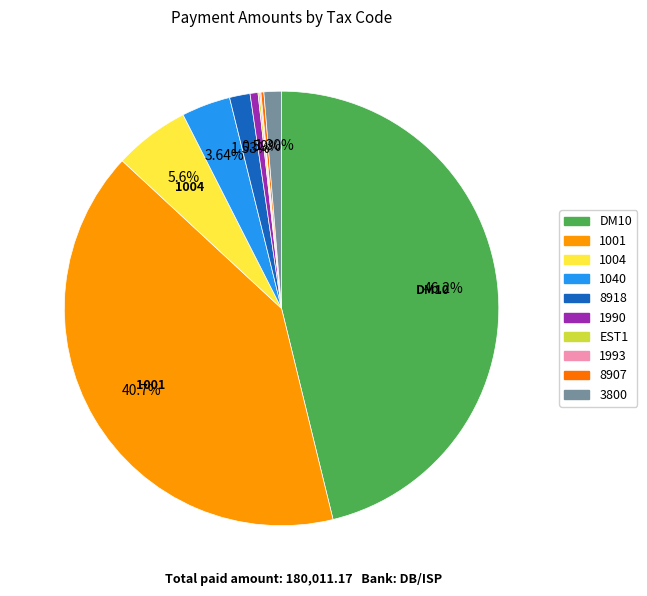

Approximately how many times larger is the value at DM10 compared to 1004?

8.2